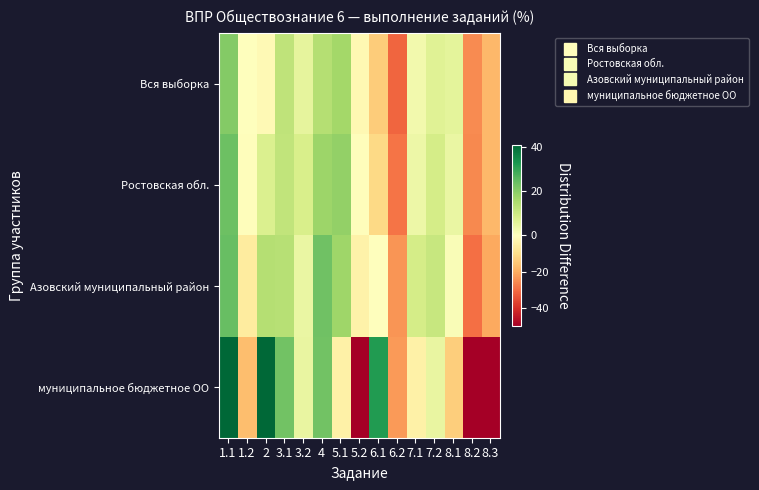

Reading left to right, what are all the values shown in this chart?

Вся выборка: 1.1=20.6	1.2=-0.3	2=-1.7	3.1=12.2	3.2=5.4	4=14.0	5.1=16.5	5.2=-2.3	6.1=-13.7	6.2=-31.1	7.1=2.8	7.2=6.5	8.1=5.6	8.2=-25.2	8.3=-17.6
Ростовская обл.: 1.1=23.6	1.2=-0.7	2=7.5	3.1=11.9	3.2=8.2	4=17.3	5.1=18.8	5.2=-0.6	6.1=-11.0	6.2=-28.8	7.1=3.7	7.2=8.7	8.1=4.4	8.2=-25.7	8.3=-17.7
Азовский муниципальный район: 1.1=24.2	1.2=-5.9	2=13.8	3.1=13.5	3.2=4.2	4=23.0	5.1=17.0	5.2=-4.3	6.1=0.1	6.2=-23.8	7.1=8.8	7.2=11.1	8.1=1.2	8.2=-29.6	8.3=-20.3
муниципальное бюджетное ОО: 1.1=40.9	1.2=-16.7	2=40.9	3.1=22.7	3.2=4.5	4=22.7	5.1=-4.6	5.2=-50.0	6.1=31.8	6.2=-22.7	7.1=-4.6	7.2=4.5	8.1=-13.7	8.2=-50.0	8.3=-50.0